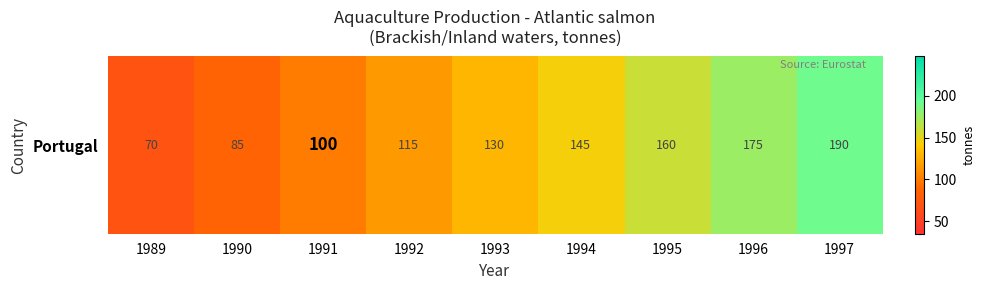

Reading left to right, extract all data points from this chart.

70	85	100	115	130	145	160	175	190